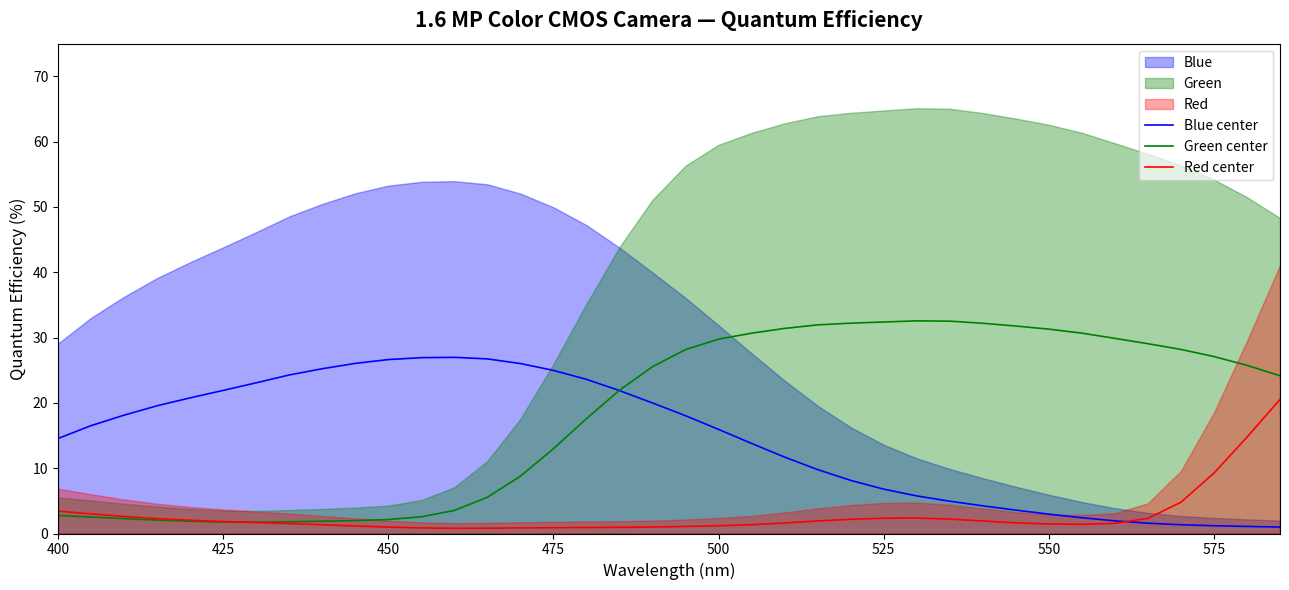

What is the value of the Blue center point at the 33rd from the left?

1.9